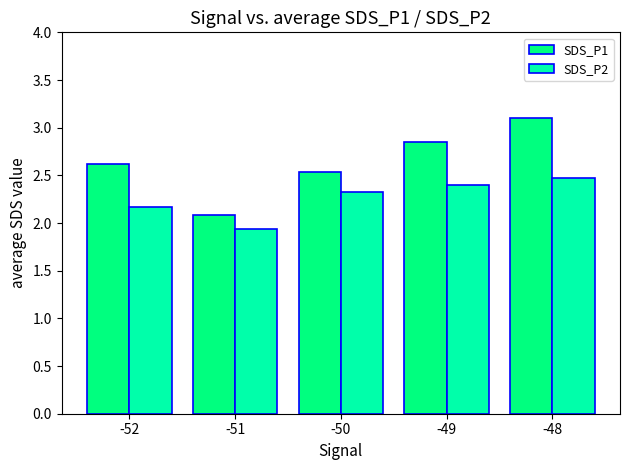

List the series in order of their peak value, highest first.

SDS_P1, SDS_P2